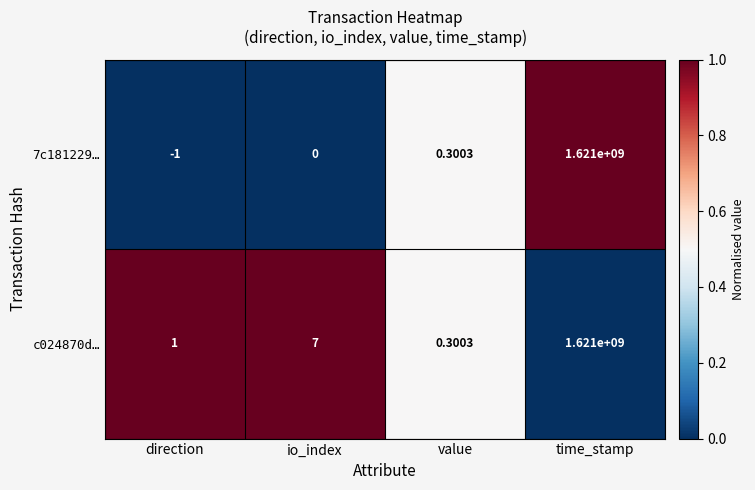

Which label corresponds to the largest value in the chart?

time_stamp